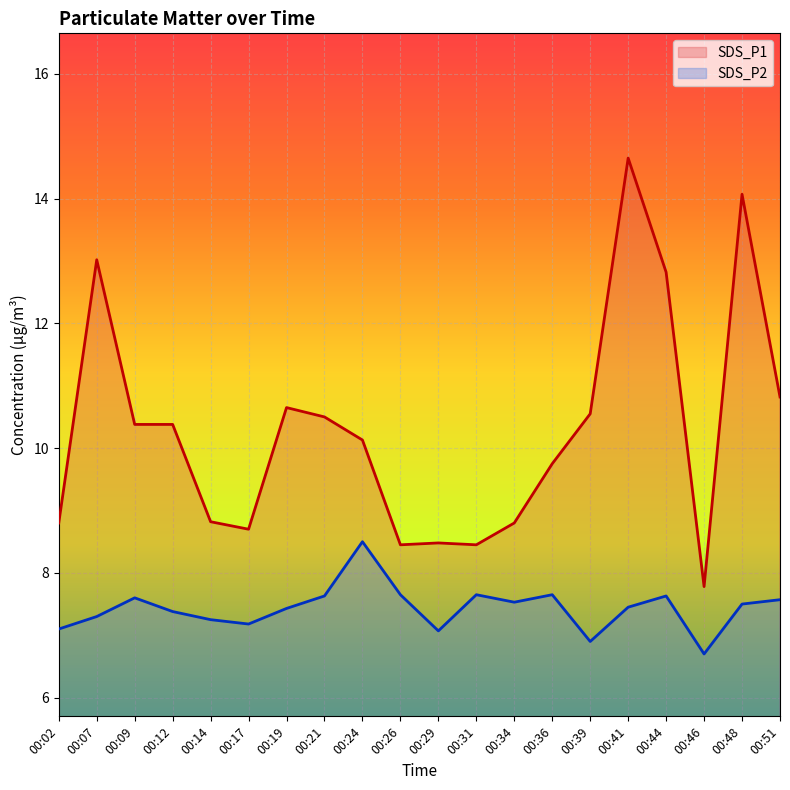

At 00:07, list the series in order from largest to smallest.

SDS_P1, SDS_P2